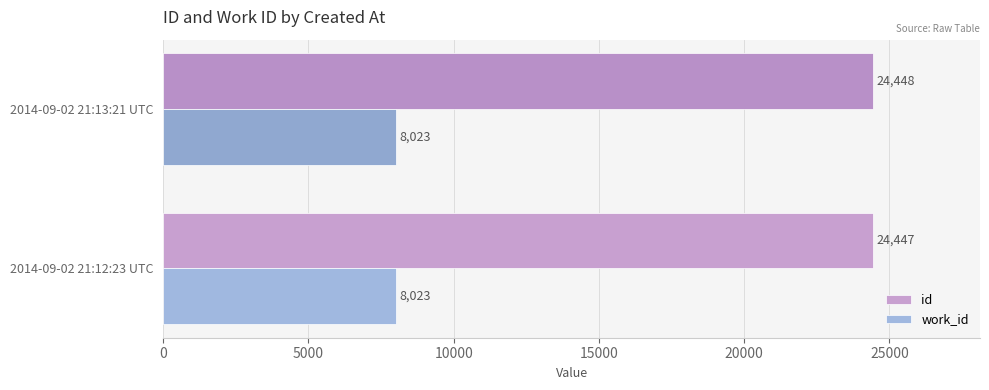

What is the sum of all id values?

48895